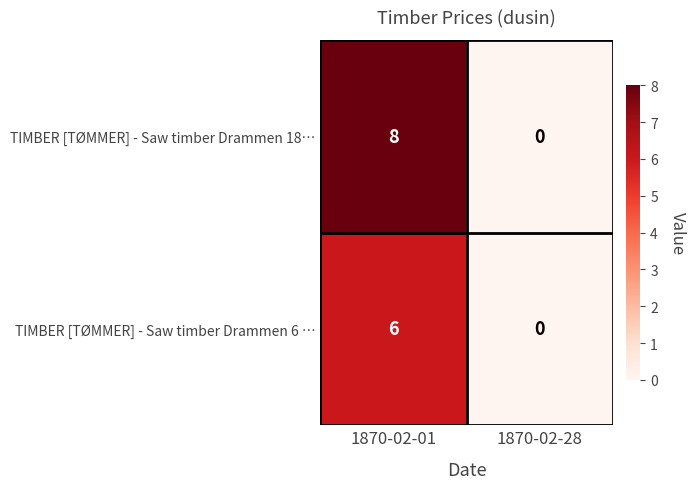

What is the sum of all TIMBER [TØMMER] - Saw timber Drammen 18… values?

8